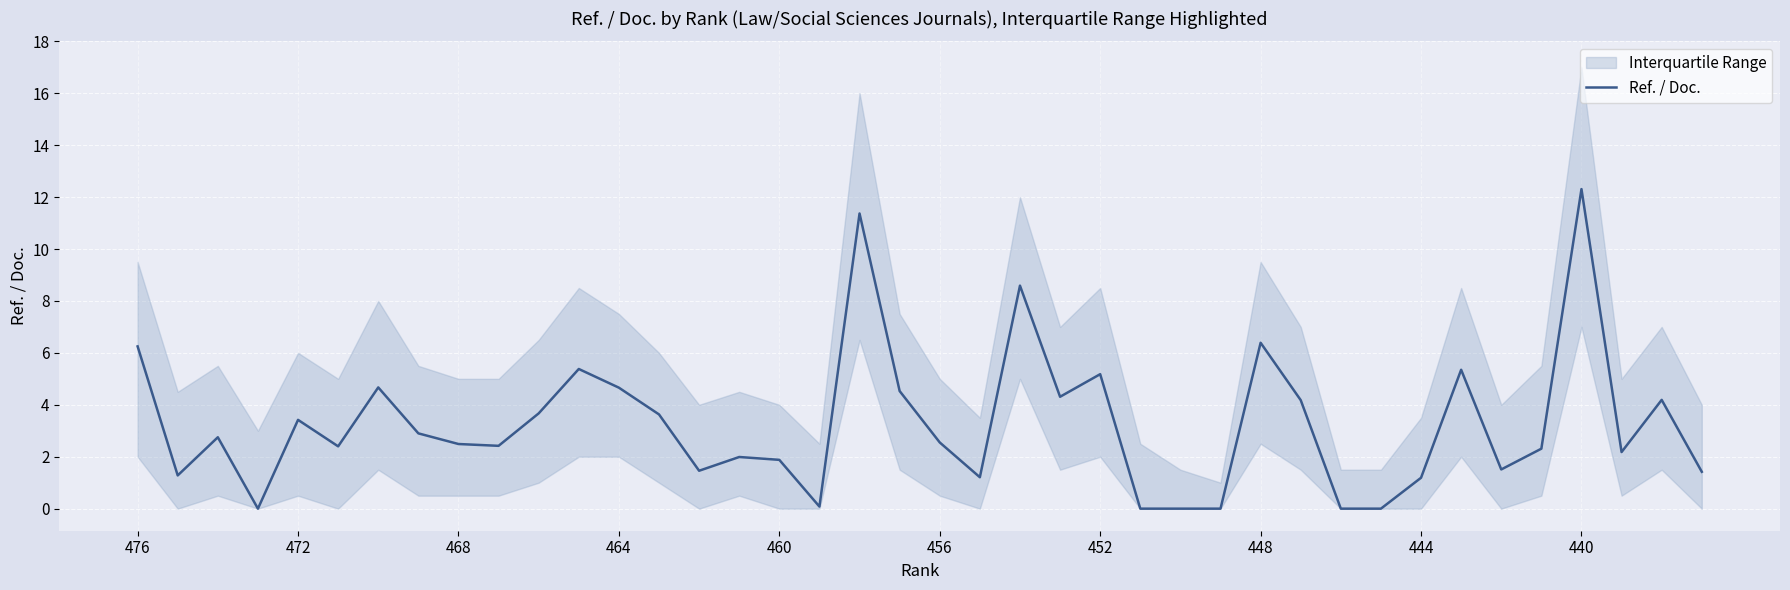

Which category has the highest value in the Ref. / Doc. series?

440